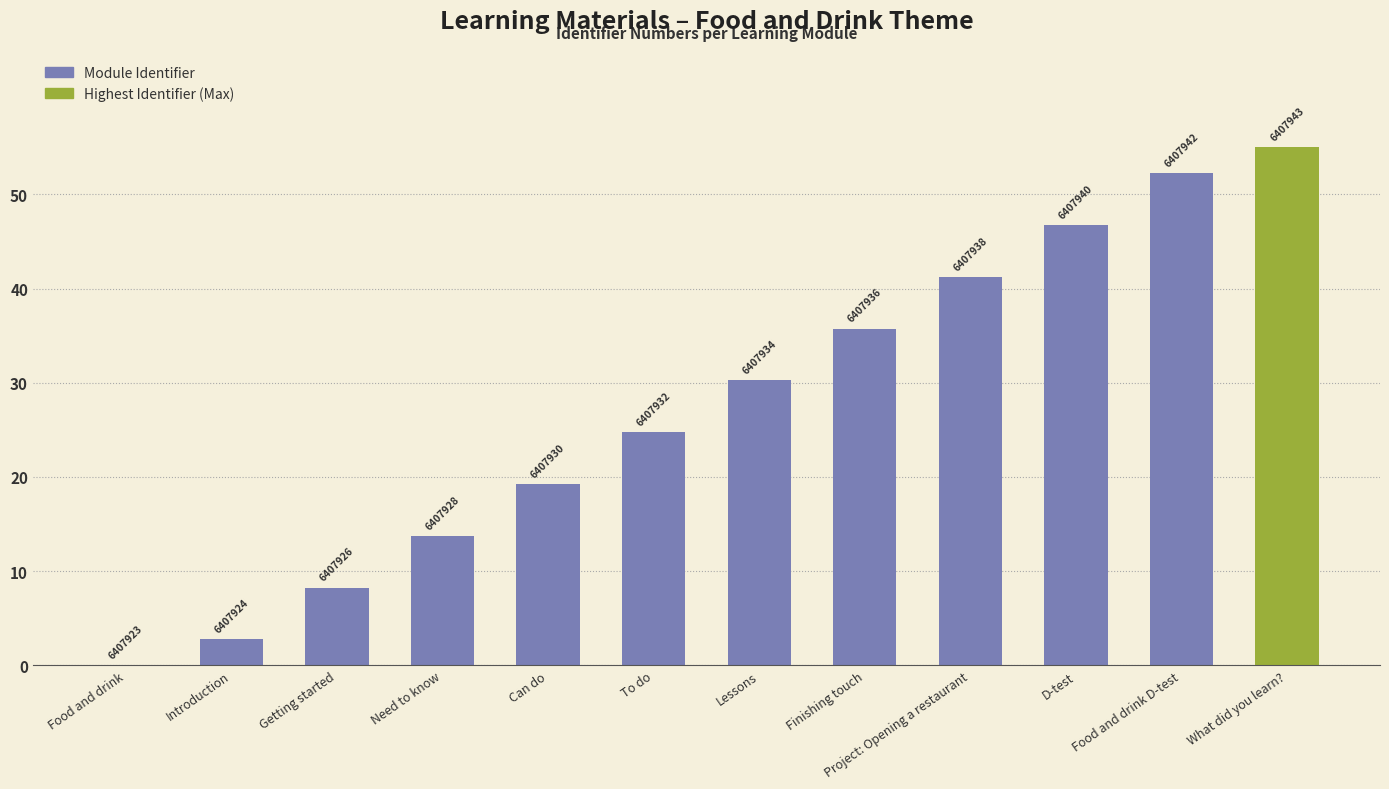

What is the change in value from Introduction to Getting started?

+5.5